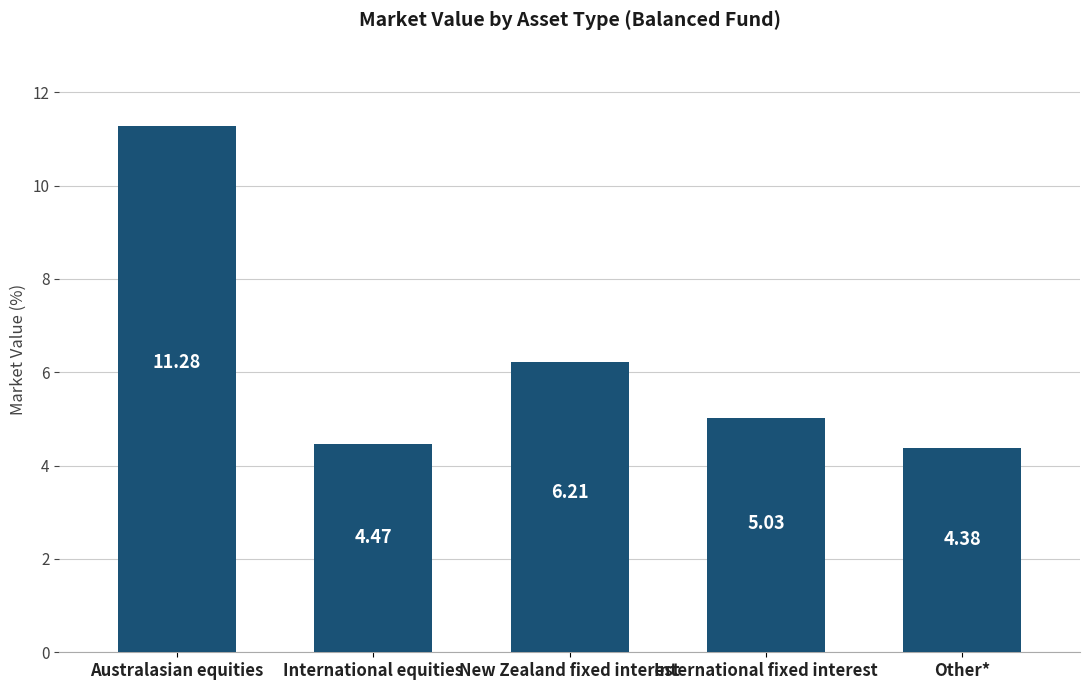

What is the change in value from Australasian equities to International equities?

-6.8